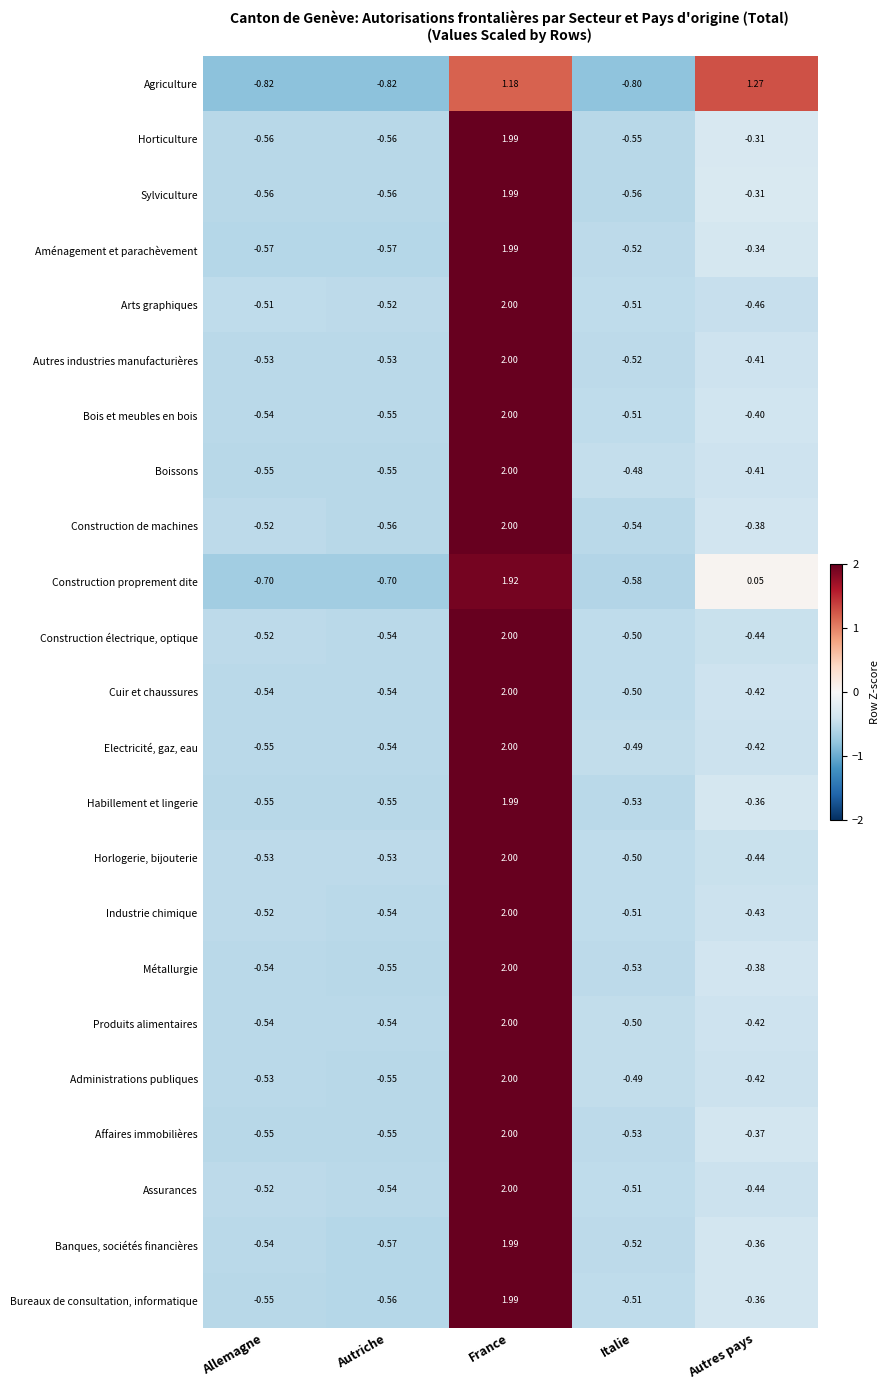

Which series has the widest spread of values?

Construction proprement dite